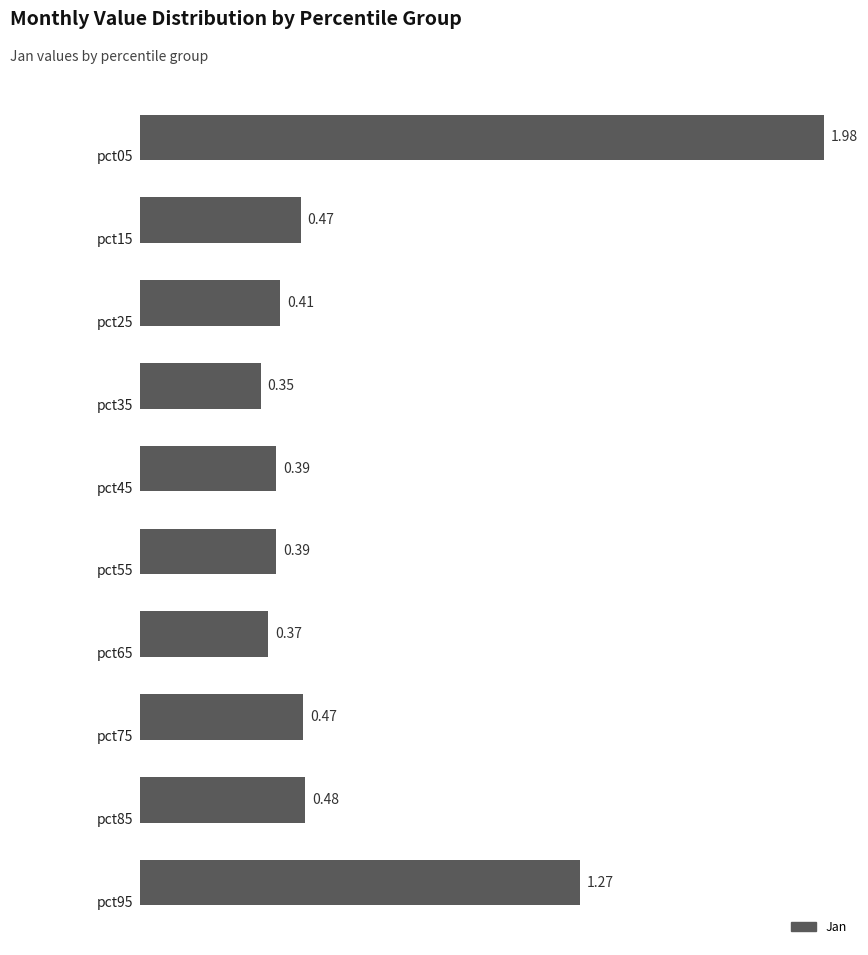

What is the difference between the second highest and second lowest values?

0.9